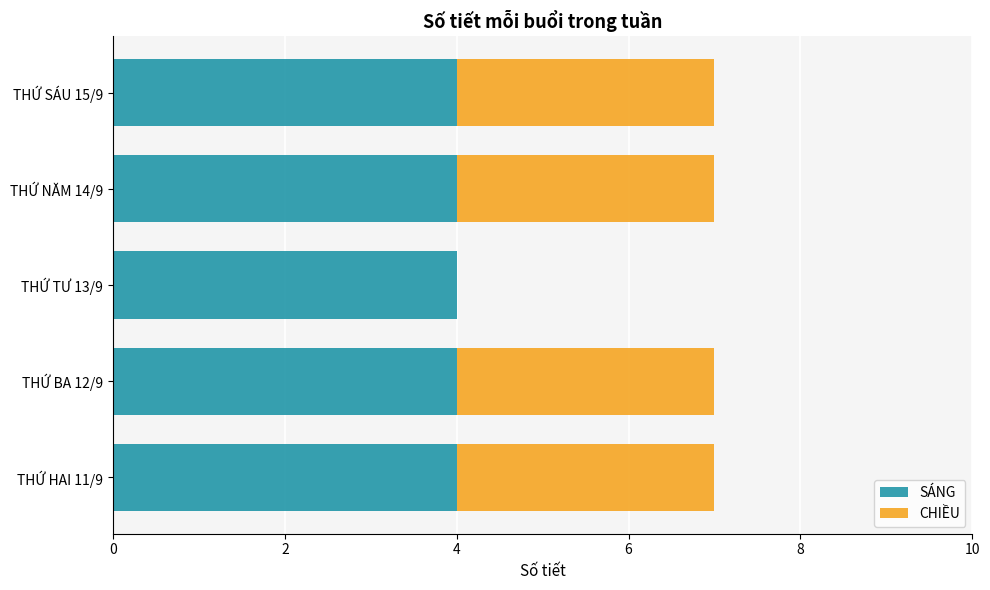

What is the sum of all SÁNG values?

20